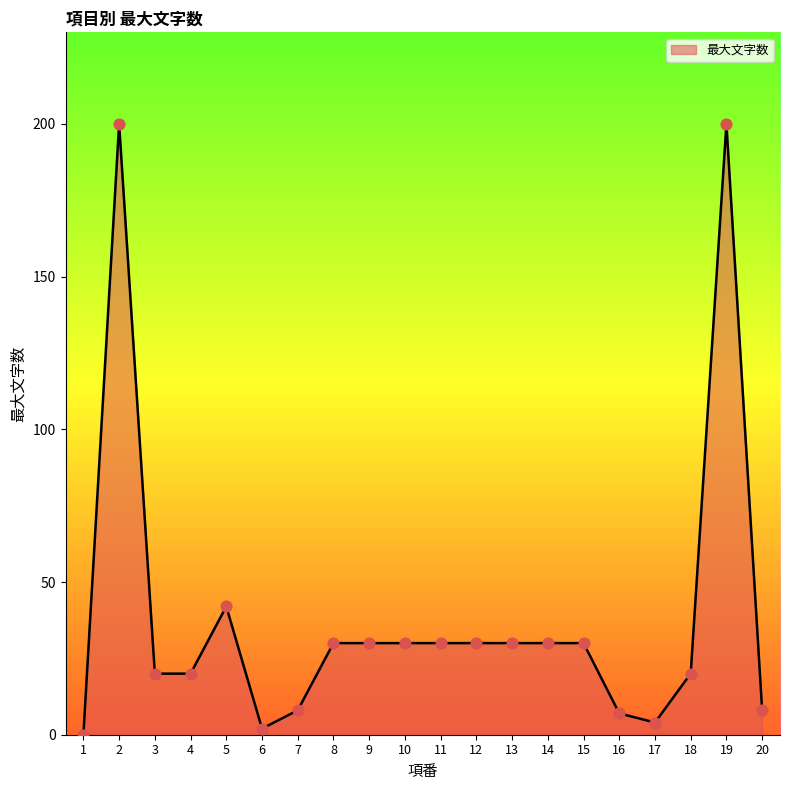

What is the change in value from 2 to 7?

-192